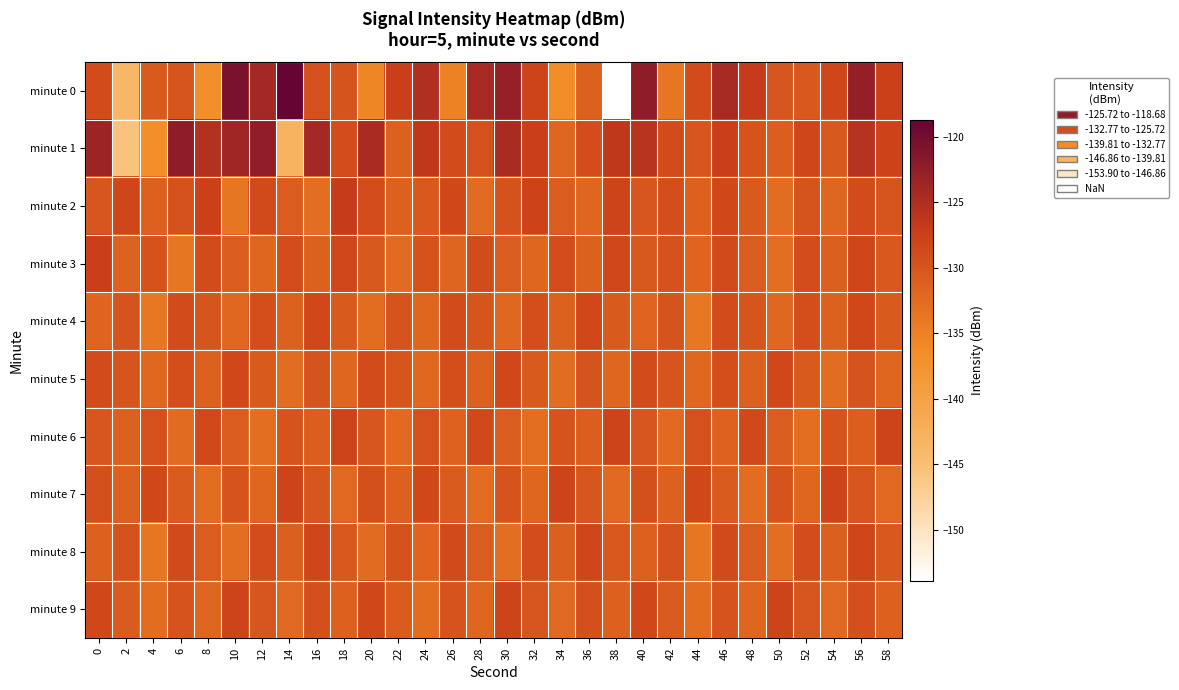

Which series has the largest total across all categories?

minute 1